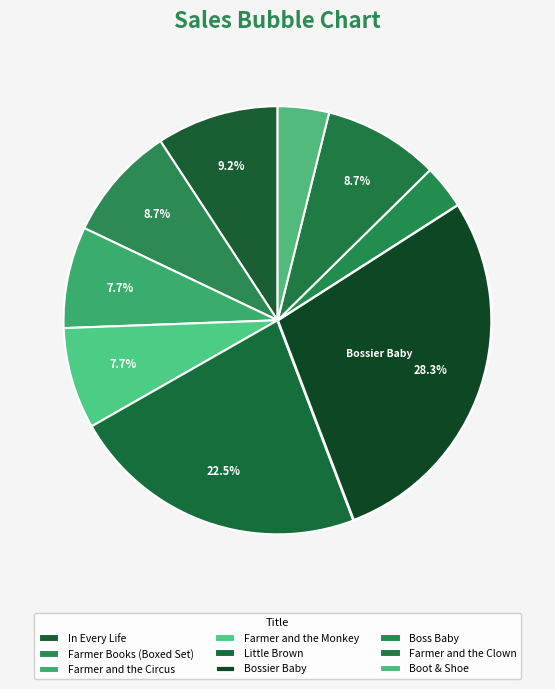

Which slice is the largest?

Bossier Baby